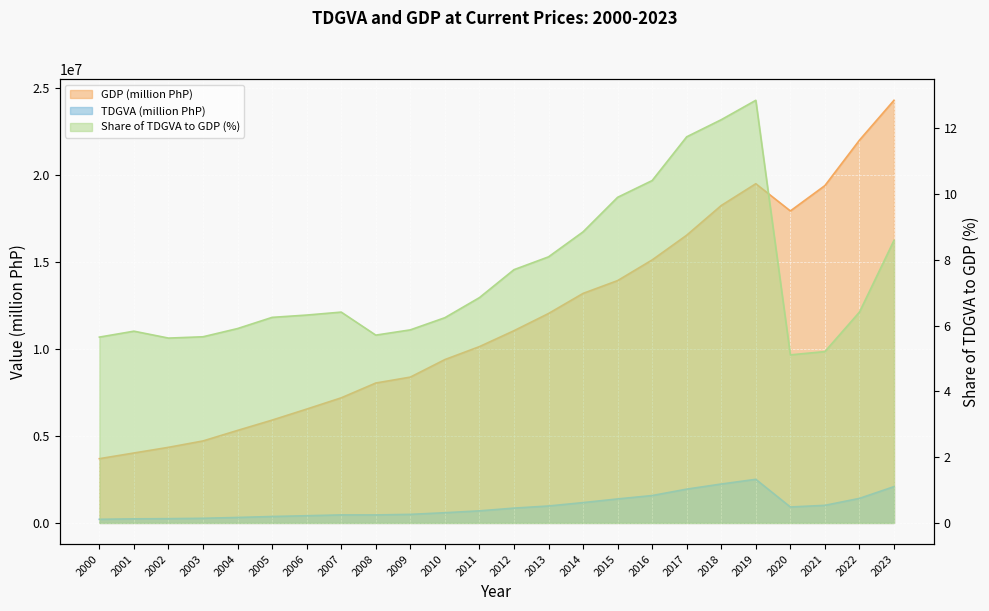

What is the total value across all series at 2001?

4258910.3